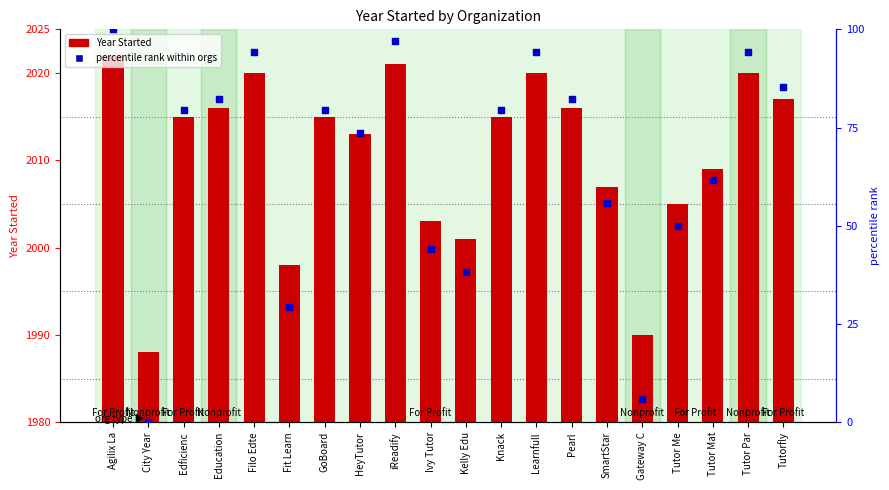

At which category is the sum across all series the highest?

Agilix La